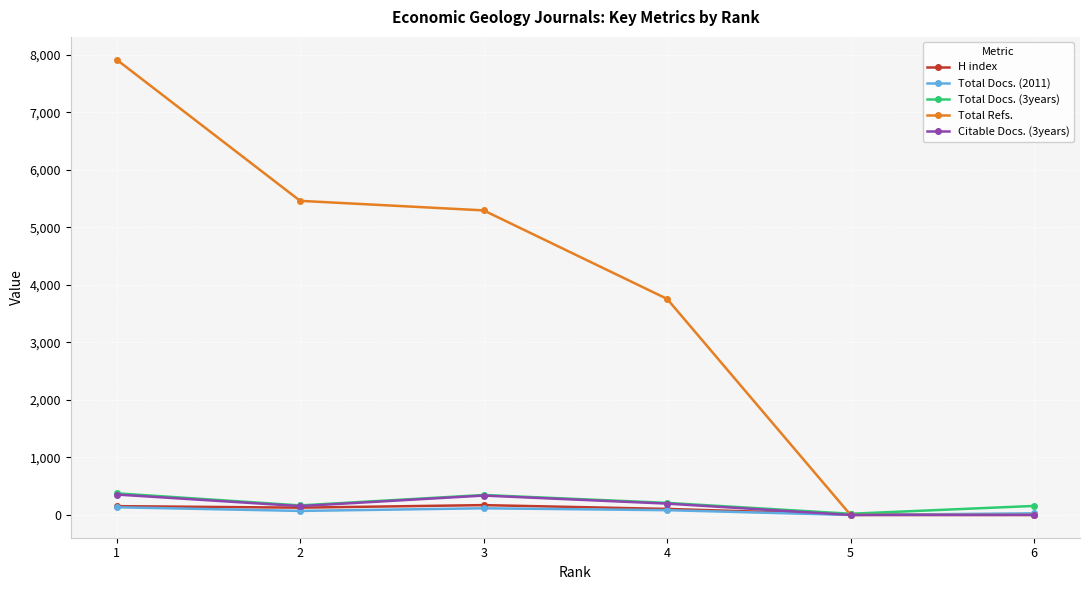

How many categories are shown in the chart?

6